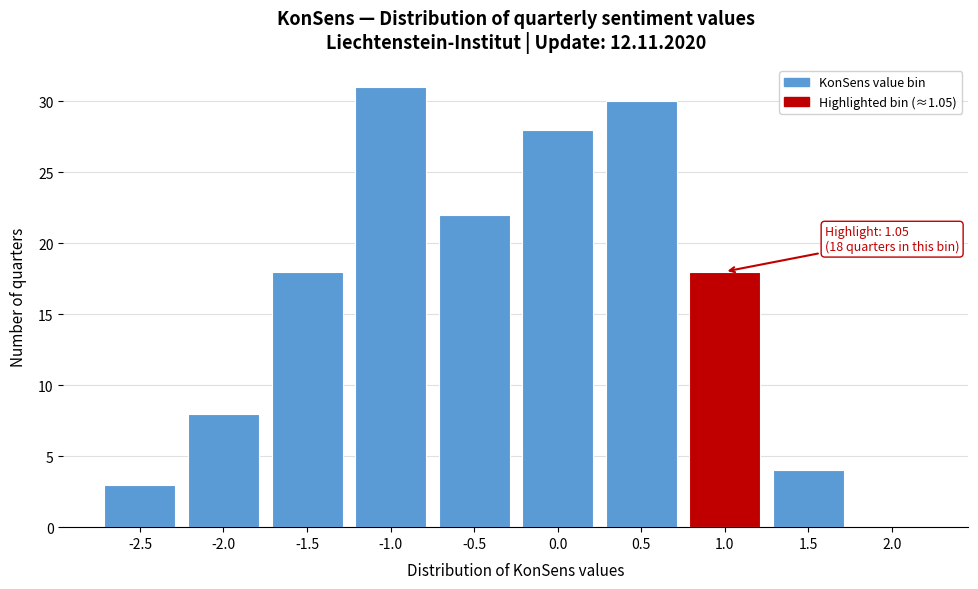

Reading right to left, list all the values displayed in this chart.

2.0=0	1.5=4	1.0=18	0.5=30	0.0=28	-0.5=22	-1.0=31	-1.5=18	-2.0=8	-2.5=3